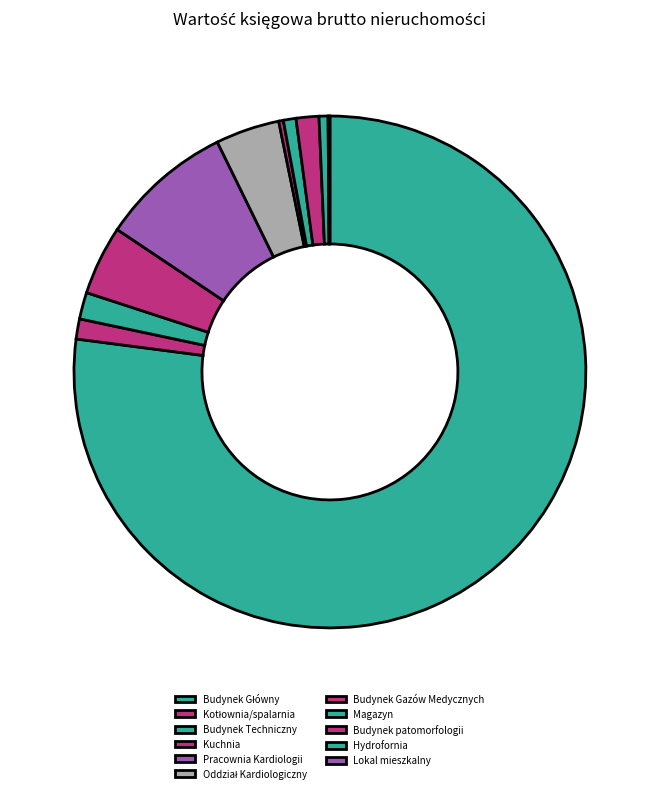

What is the largest slice in the pie chart?

Budynek Główny